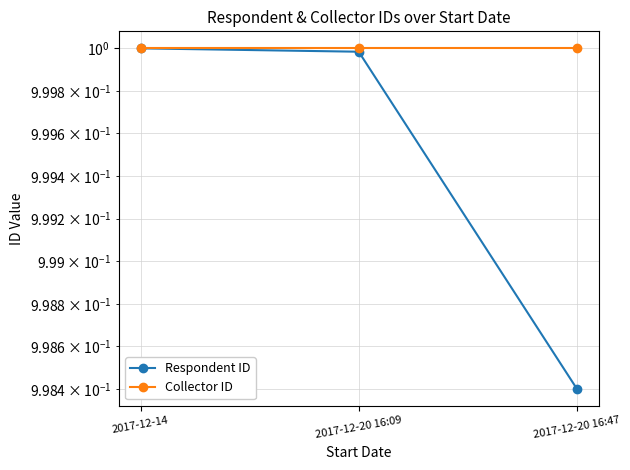

Is this an area chart (filled region under the line)?

No